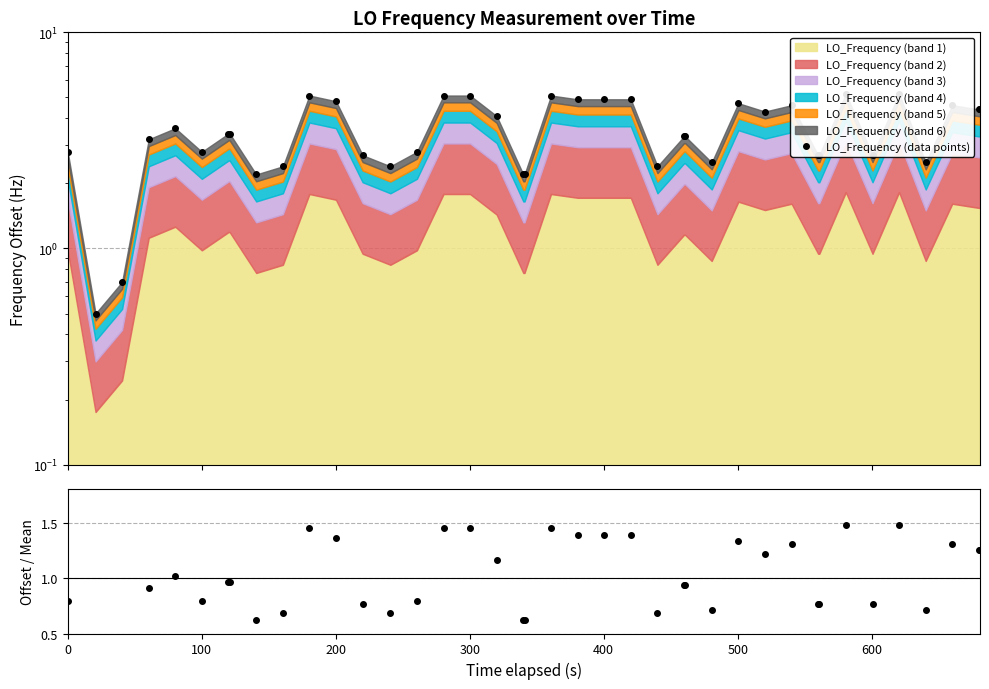

True or false: LO_Frequency (data points) and Ratio intersect in this chart.

False